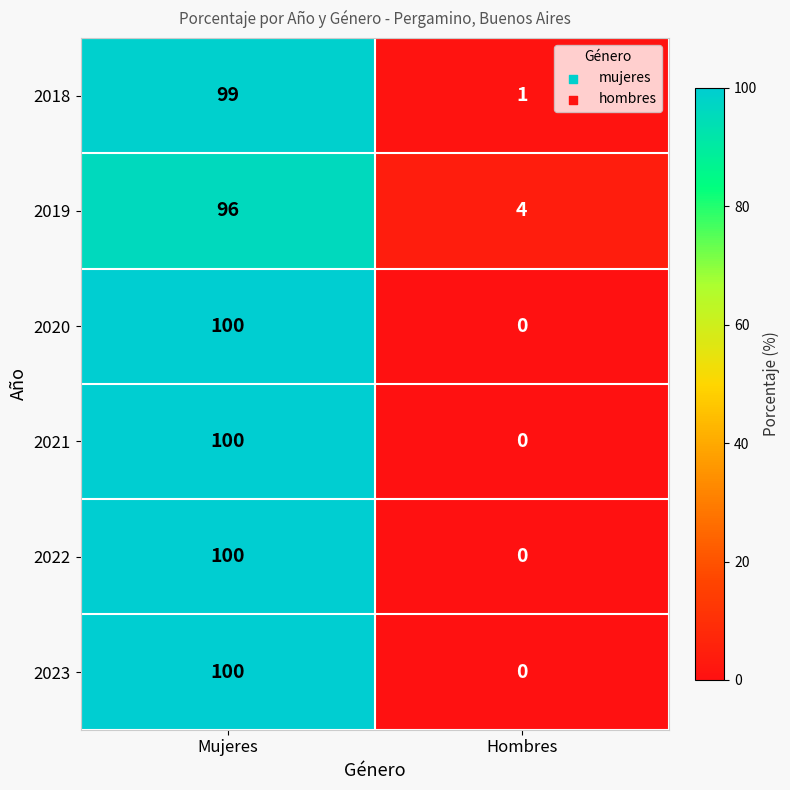

What is the sum of the 2019 values at Mujeres and Hombres?

100